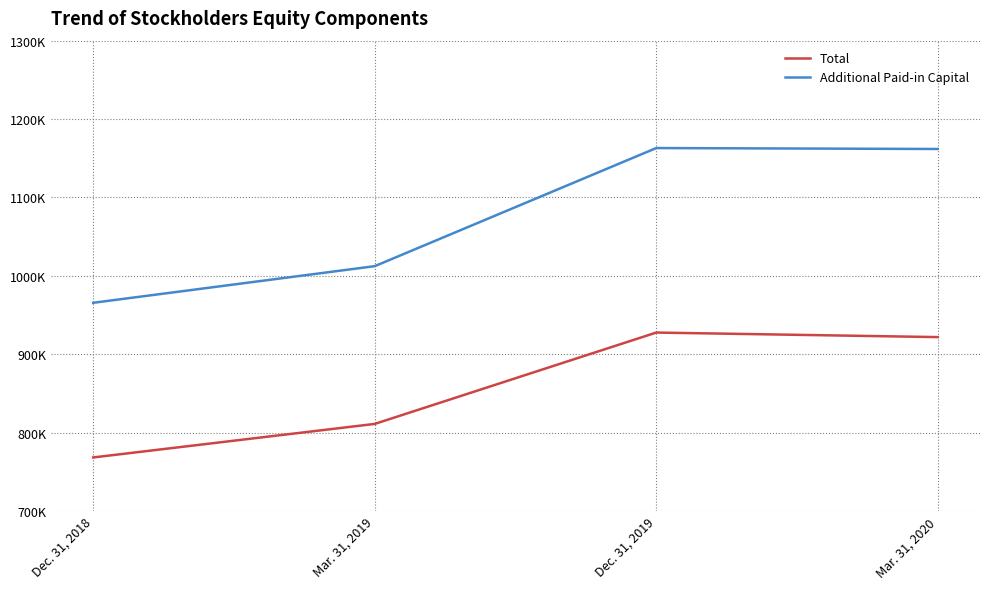

List the labels in order of Total value, smallest first.

Dec. 31, 2018, Mar. 31, 2019, Mar. 31, 2020, Dec. 31, 2019